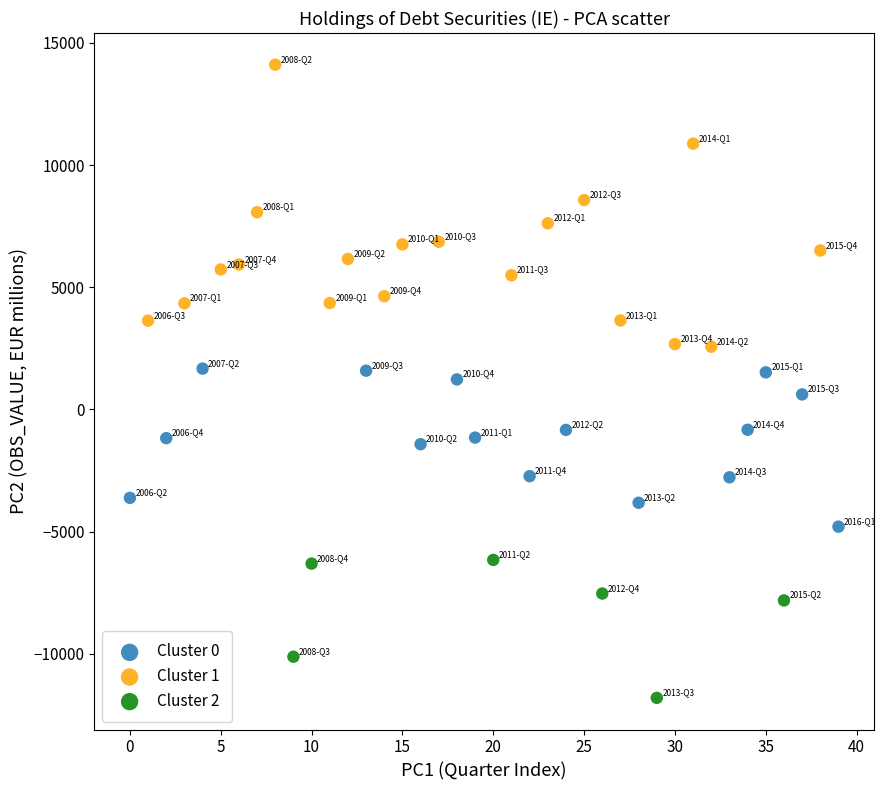

Which series has the widest spread of Y values?

Cluster 1